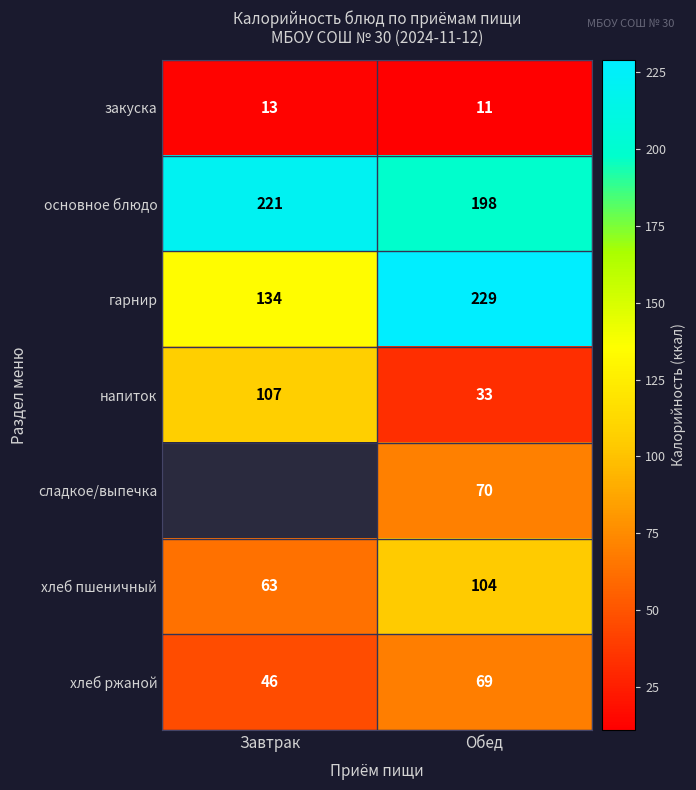

The закуска series shows 18 at Завтрак. True or false?

False